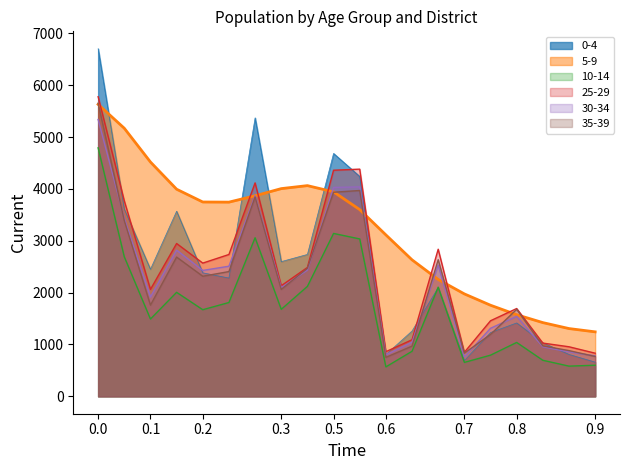

What is the maximum value for 10-14?

4792.5